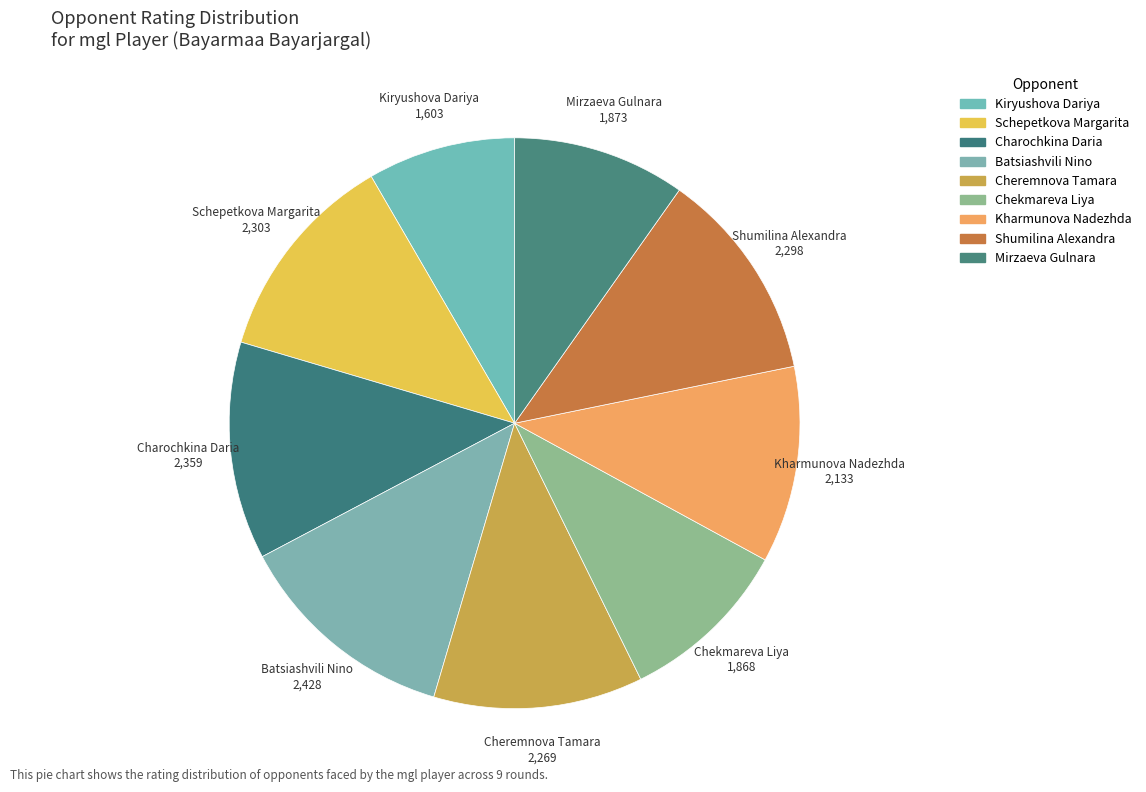

Is there a majority slice in this chart?

No